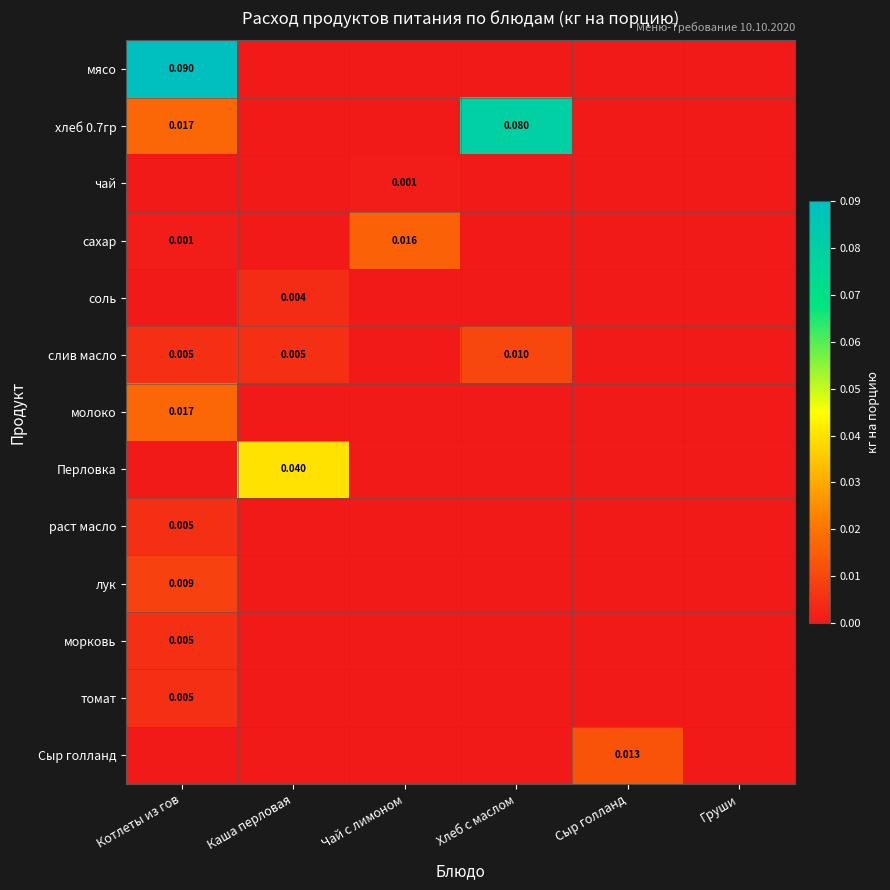

How many data points does each series have?

6